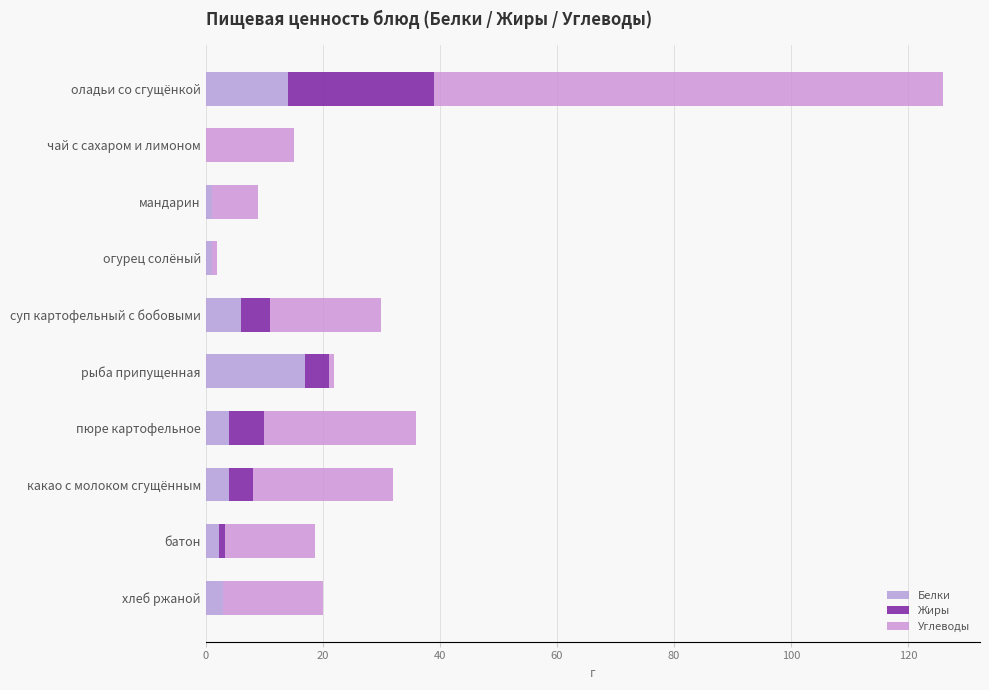

Which series has the largest range (max minus min)?

Углеводы